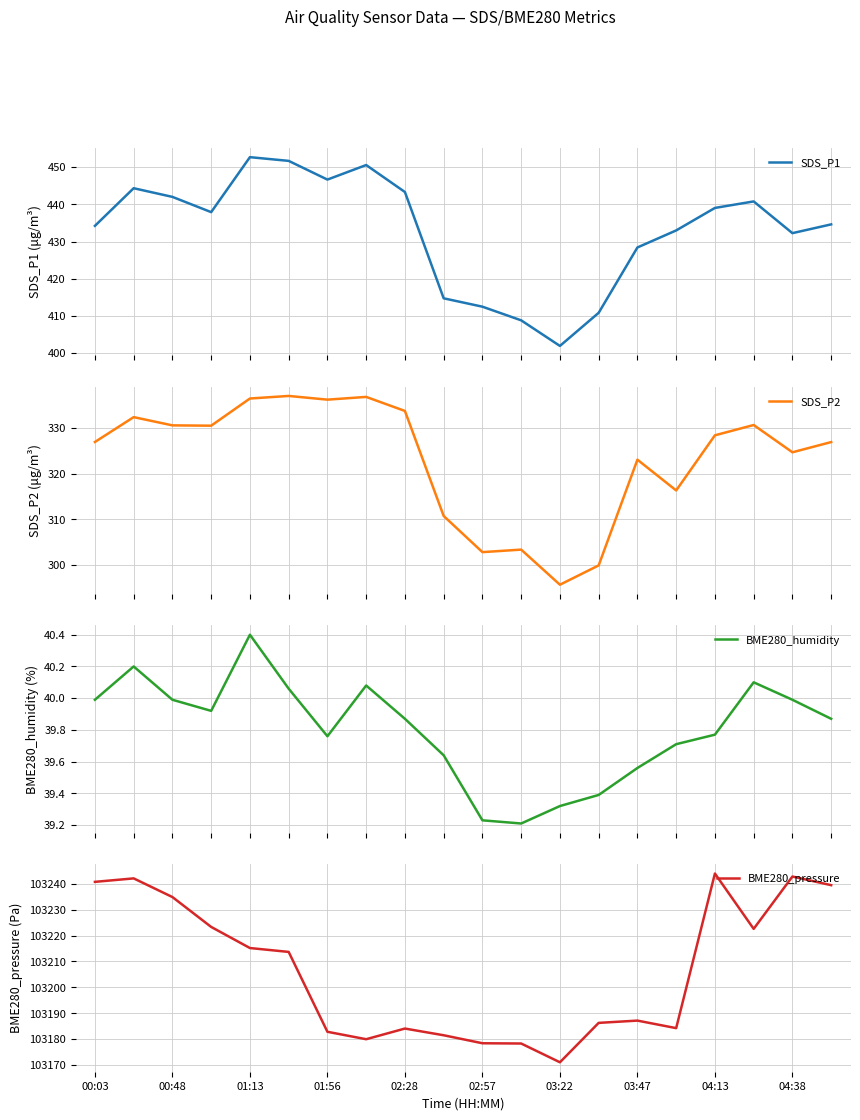

Does the chart have visible grid lines?

Yes